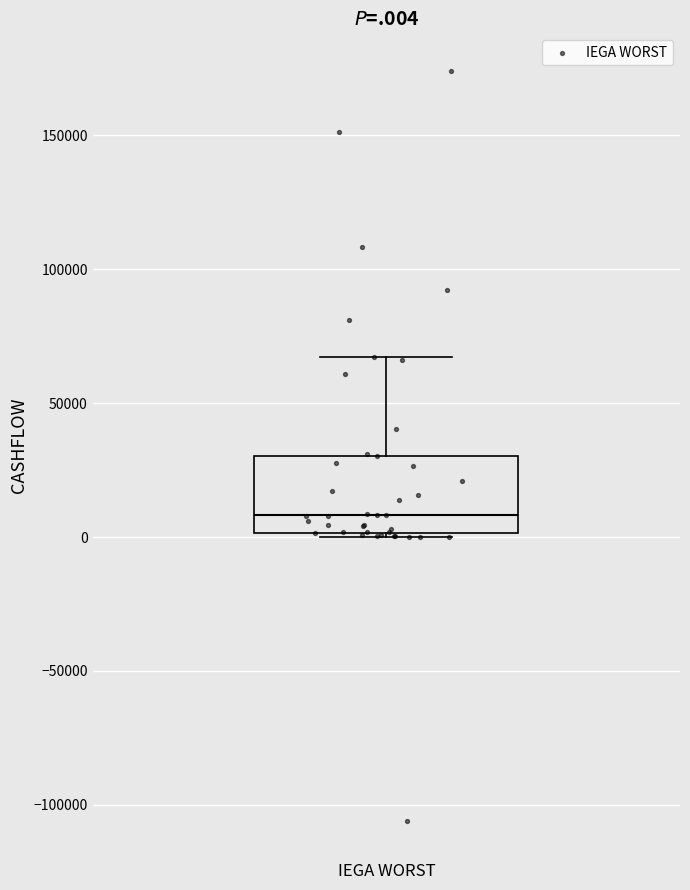

Transcribe this box plot: give where the median line is, the range the box spans, and where the two whiskers end, as read against the y-axis. The values are not printed on the chart, so give them approximately, as read against the axis.

median 10000, box 0 to 30000, whiskers 0 (just below the box's lower edge) to 65000